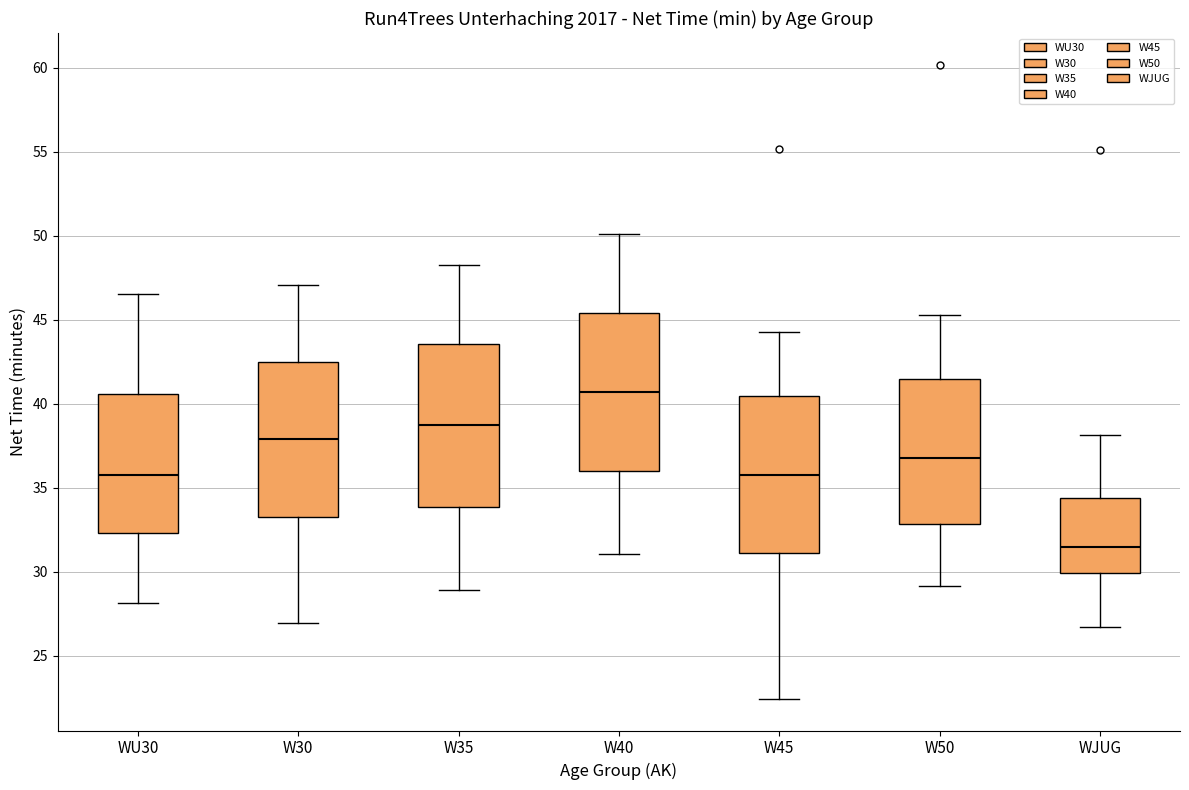

Which box's median line is the lowest?

WJUG